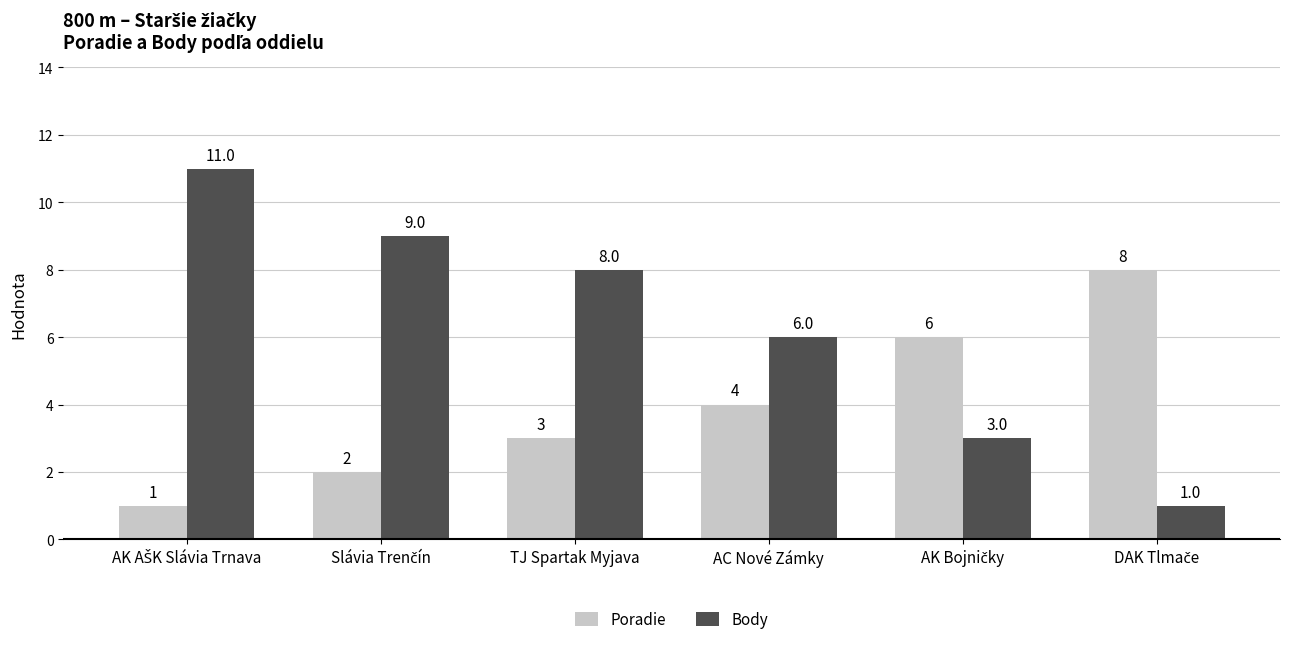

Count the Poradie values in the range 2 to 6.

4